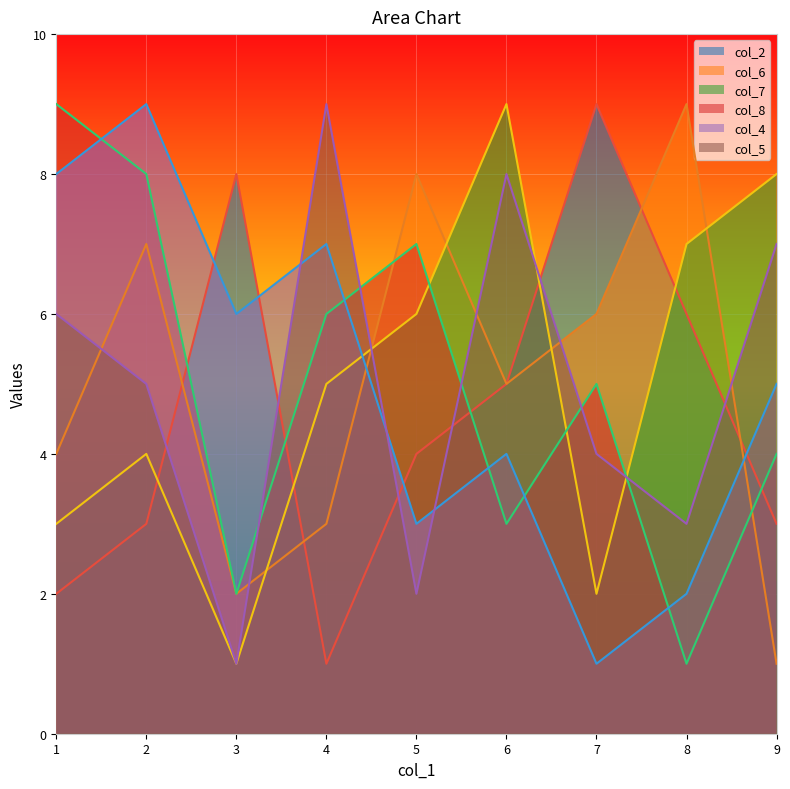

Which series changed the most between 9 and 2?

col_6